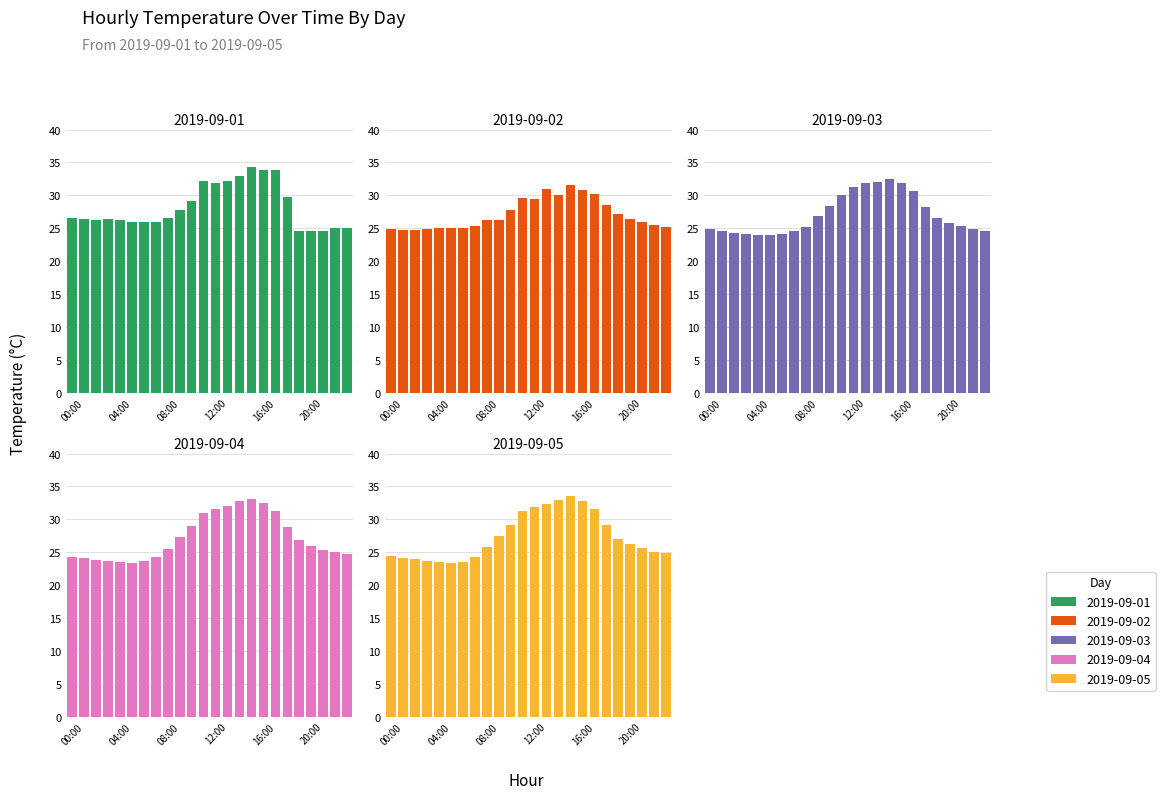

List the labels in order of 2019-09-04 value, smallest first.

05:00, 04:00, 03:00, 06:00, 02:00, 01:00, 07:00, 00:00, 23:00, 22:00, 21:00, 08:00, 20:00, 19:00, 09:00, 18:00, 10:00, 11:00, 17:00, 12:00, 13:00, 16:00, 14:00, 15:00